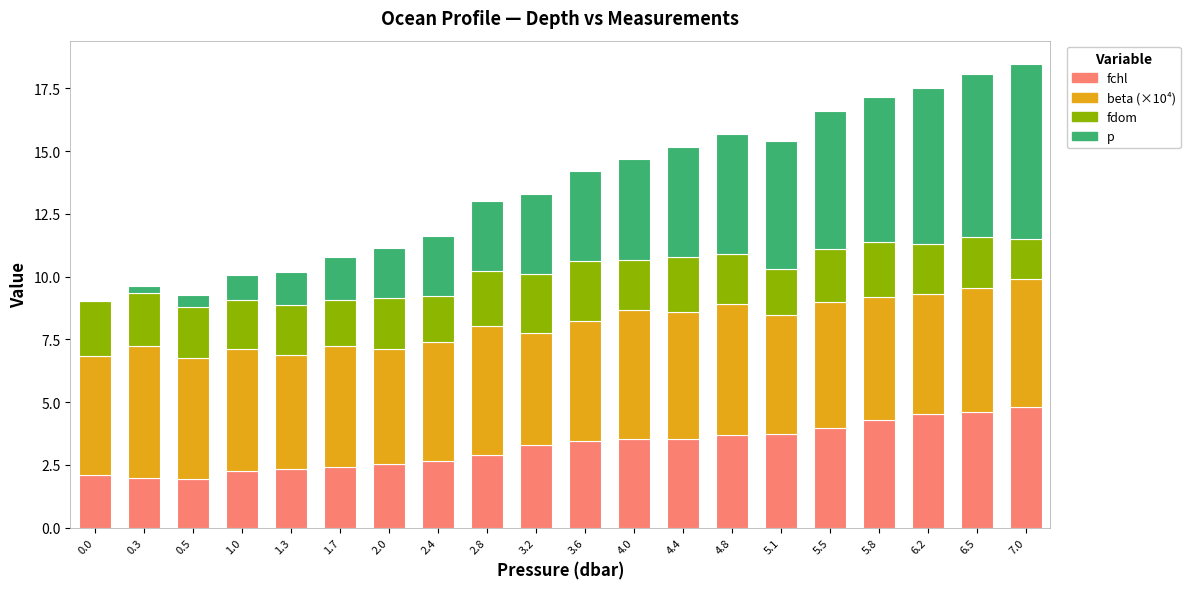

What is the sum of the fchl values at 1.7 and 0.0?

4.5